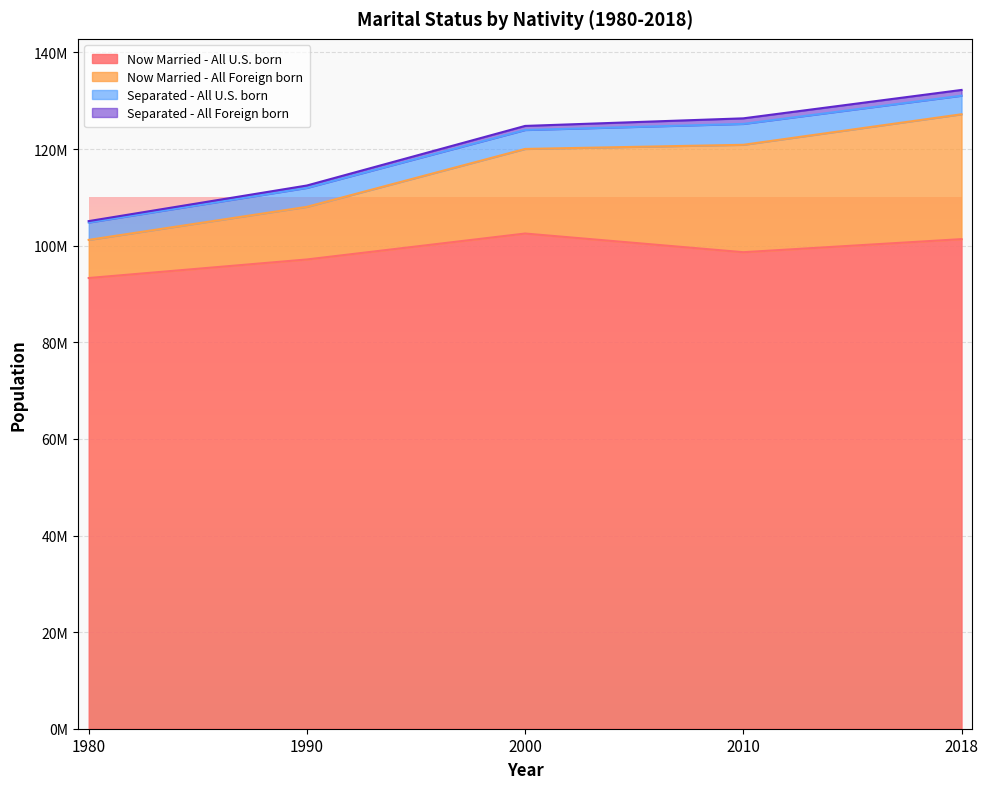

Reading right to left, what are all the values shown in this chart?

Now Married - All U.S. born: 2018=101357660	2010=98649239	2000=102515766	1990=97147180	1980=93306140
Now Married - All Foreign born: 2018=25850267	2010=22234941	2000=17512509	1990=10895746	1980=7895800
Separated - All U.S. born: 2018=3845793	2010=4328445	2000=3924880	1990=3923711	1980=3595400
Separated - All Foreign born: 2018=1187649	2010=1150290	2000=839560	1990=492191	1980=290280